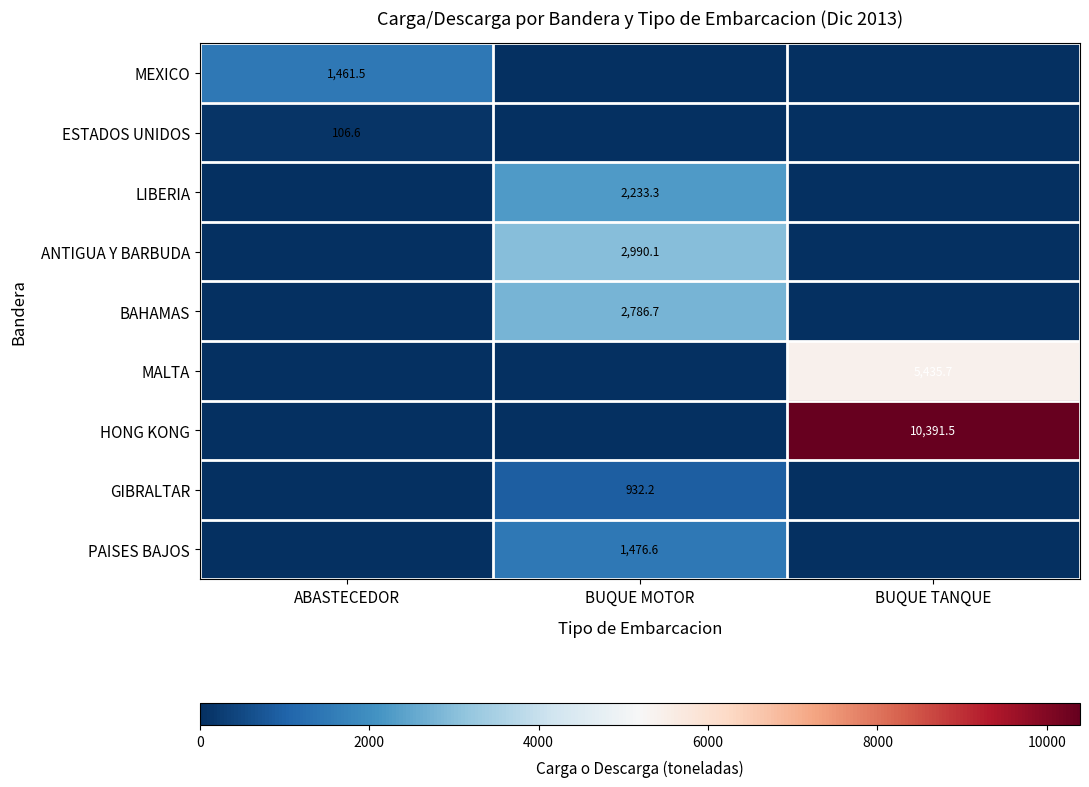

Between BUQUE MOTOR and BUQUE TANQUE, which is larger?

BUQUE MOTOR